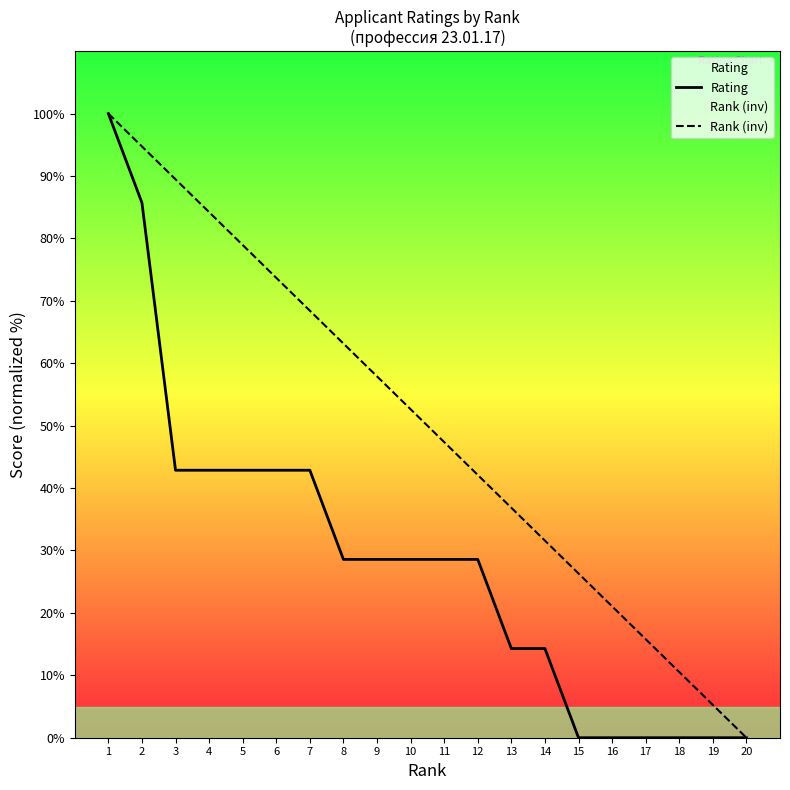

Reading left to right, list all the values displayed in this chart.

Rating: 1=100.0	2=85.7	3=42.9	4=42.9	5=42.9	6=42.9	7=42.9	8=28.6	9=28.6	10=28.6	11=28.6	12=28.6	13=14.3	14=14.3	15=0.0	16=0.0	17=0.0	18=0.0	19=0.0	20=0.0
Rank (inv): 1=100.0	2=94.7	3=89.5	4=84.2	5=78.9	6=73.7	7=68.4	8=63.2	9=57.9	10=52.6	11=47.4	12=42.1	13=36.8	14=31.6	15=26.3	16=21.1	17=15.8	18=10.5	19=5.3	20=0.0